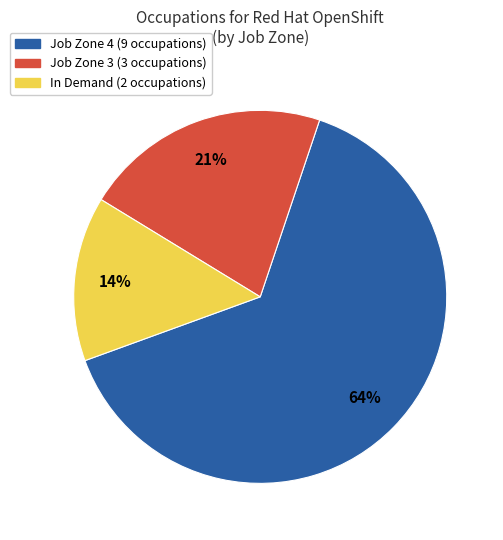

Between In Demand (2 occupations) and Job Zone 4 (9 occupations), which is larger?

Job Zone 4 (9 occupations)